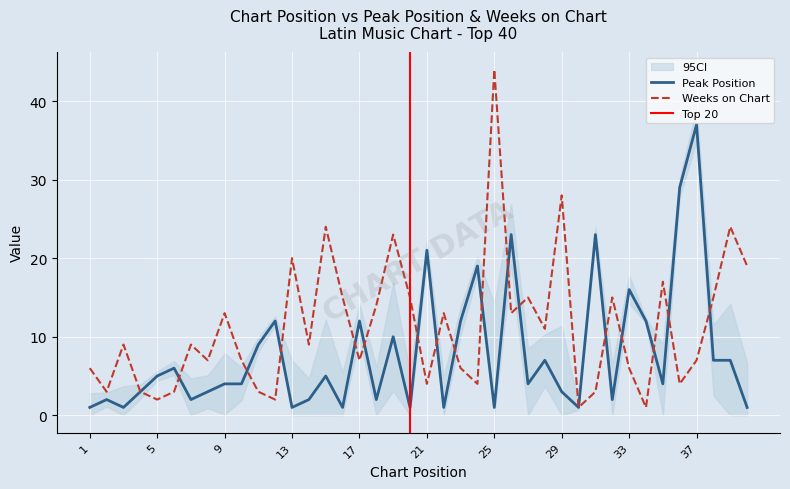

How many values in the Peak Position series are below 4?

17